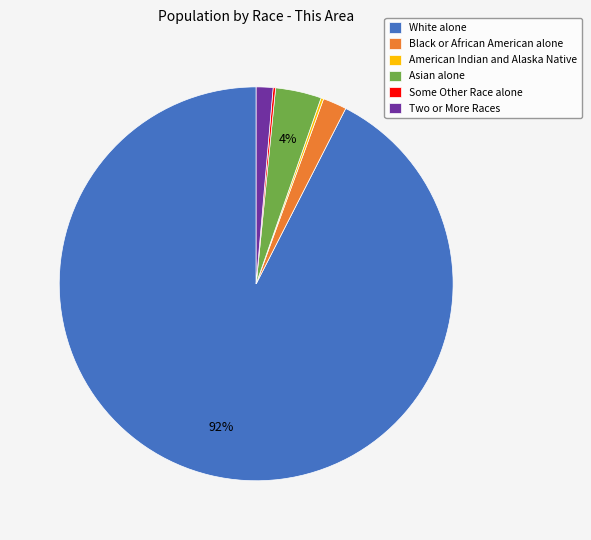

Is it true that Two or More Races is 1% of the pie?

True